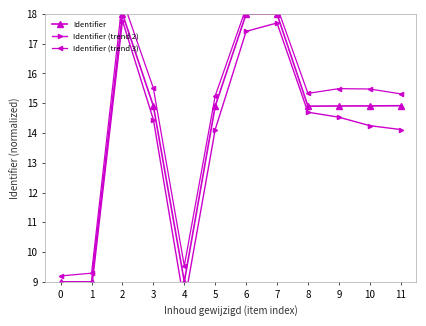

True or false: Identifier (trend 2) and Identifier (trend 3) intersect in this chart.

False